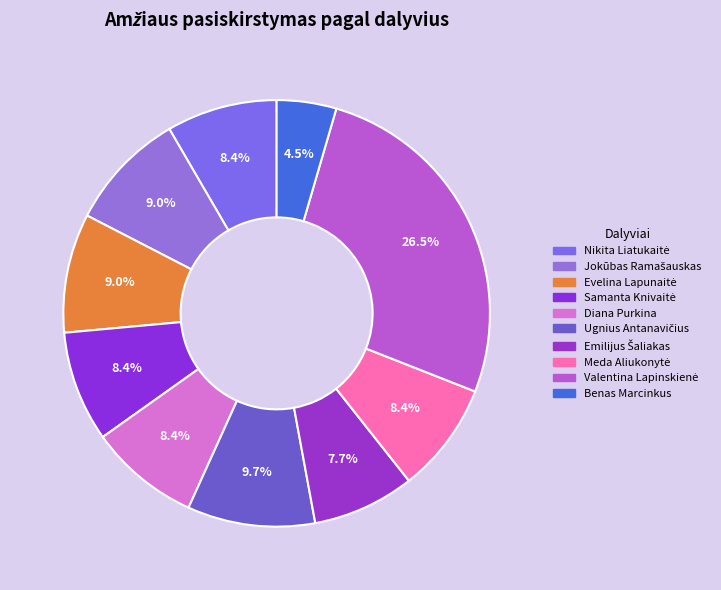

To the nearest percent, what is the average slice percentage?

10%